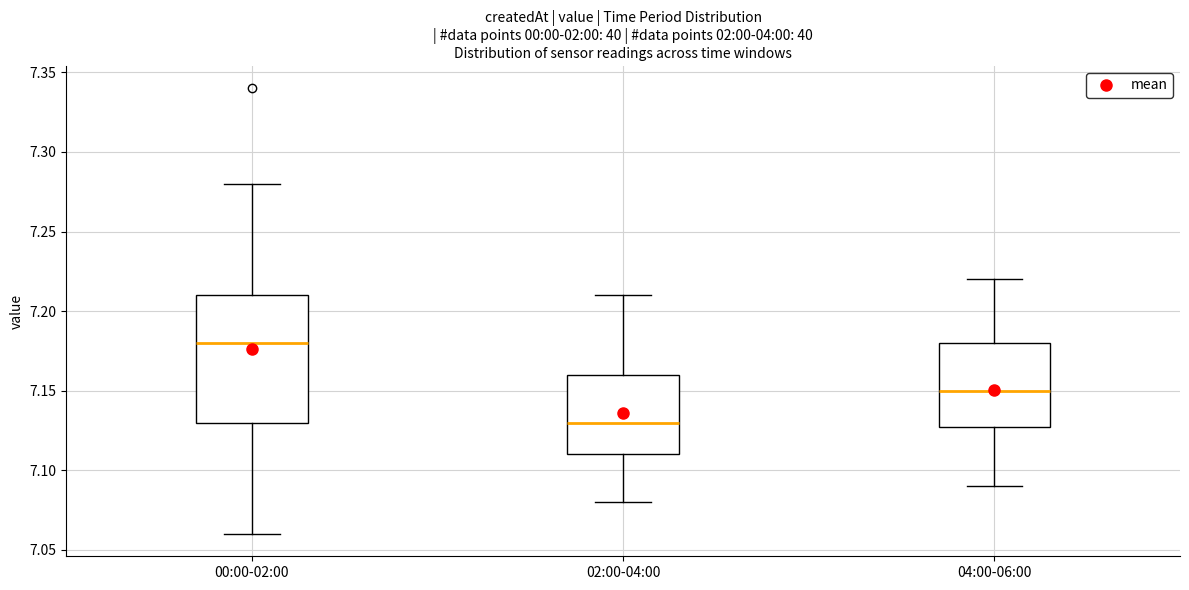

Which box's median line is the highest?

00:00-02:00